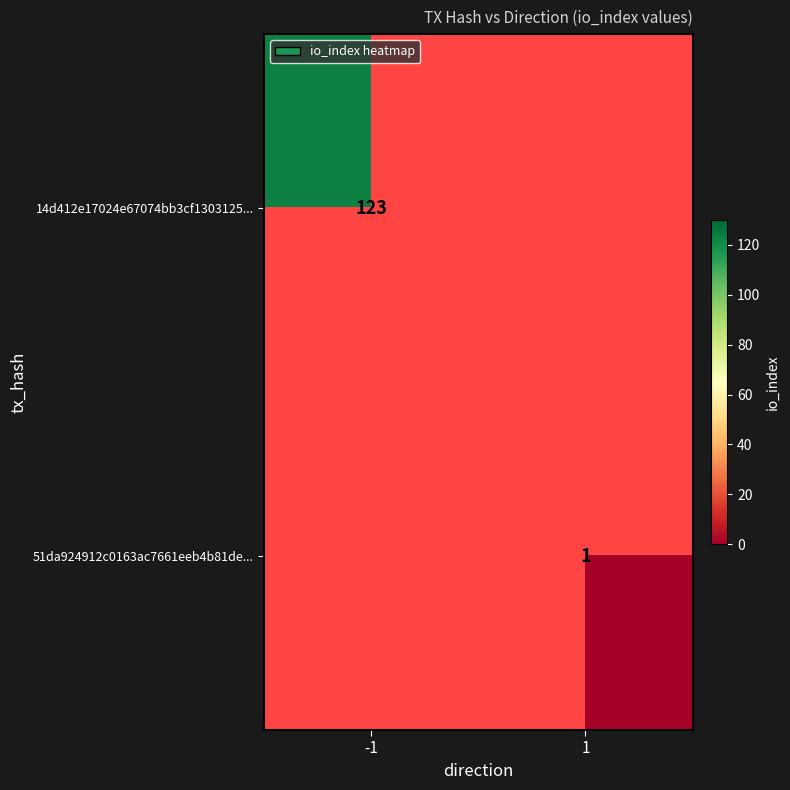

Which has a higher value, 1 or -1?

-1